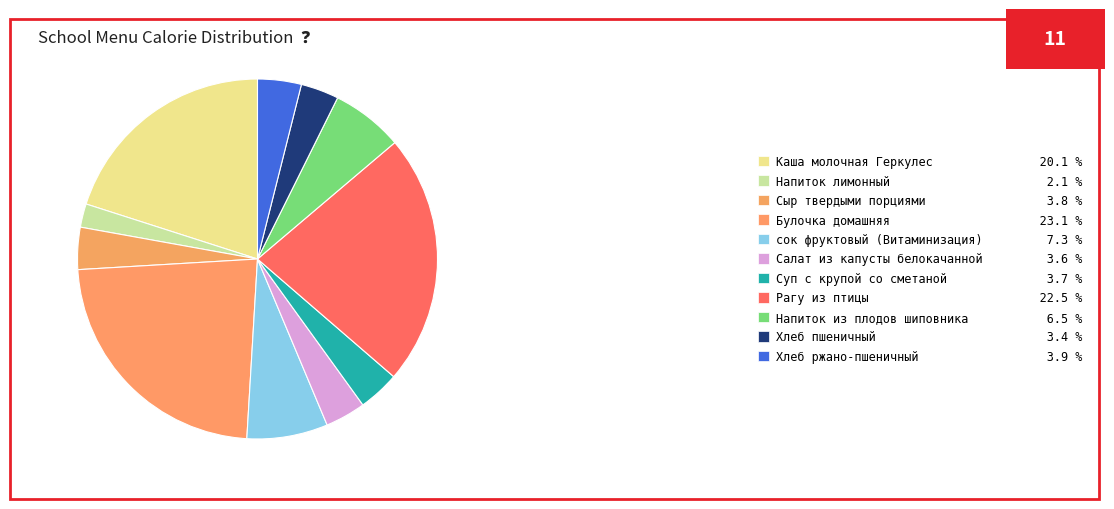

Approximately how many times larger is the value at Хлеб пшеничный compared to Салат из капусты белокачанной?

0.9